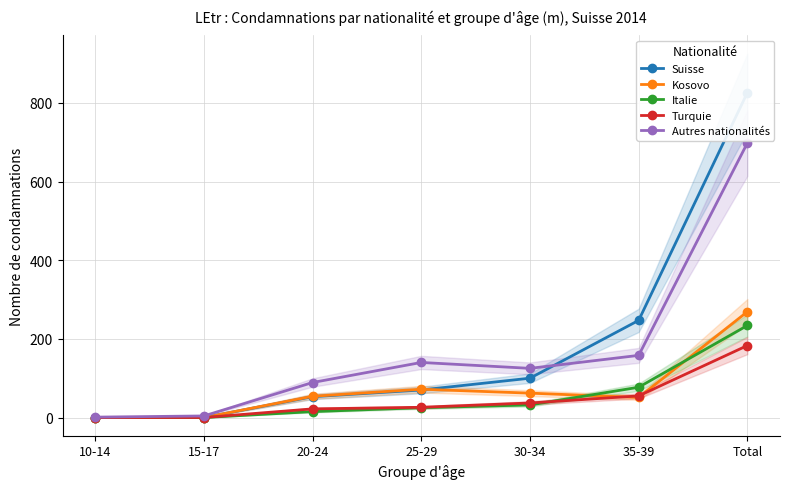

Which series has the largest total across all categories?

Suisse